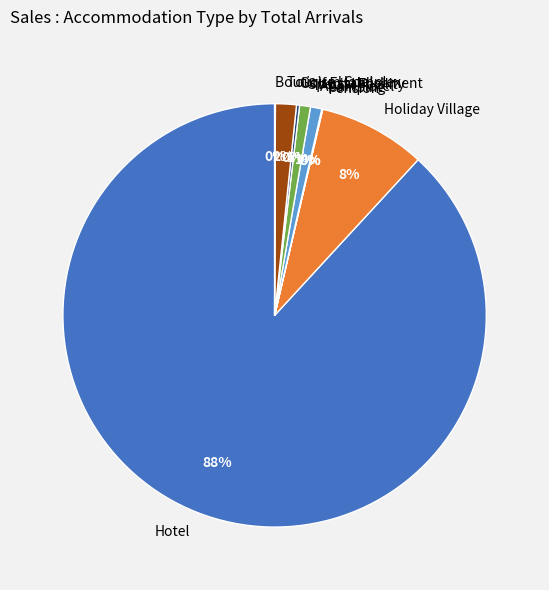

To the nearest percent, what portion does Hotel represent?

88%